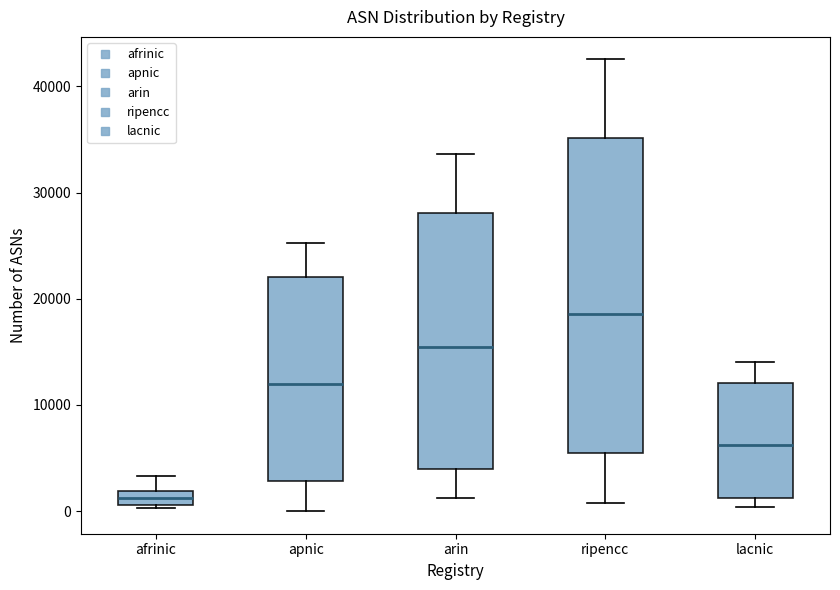

Where does the upper whisker of the box for ripencc end on the y-axis? The values are not printed on the chart, so give them approximately, as read against the axis.

43000